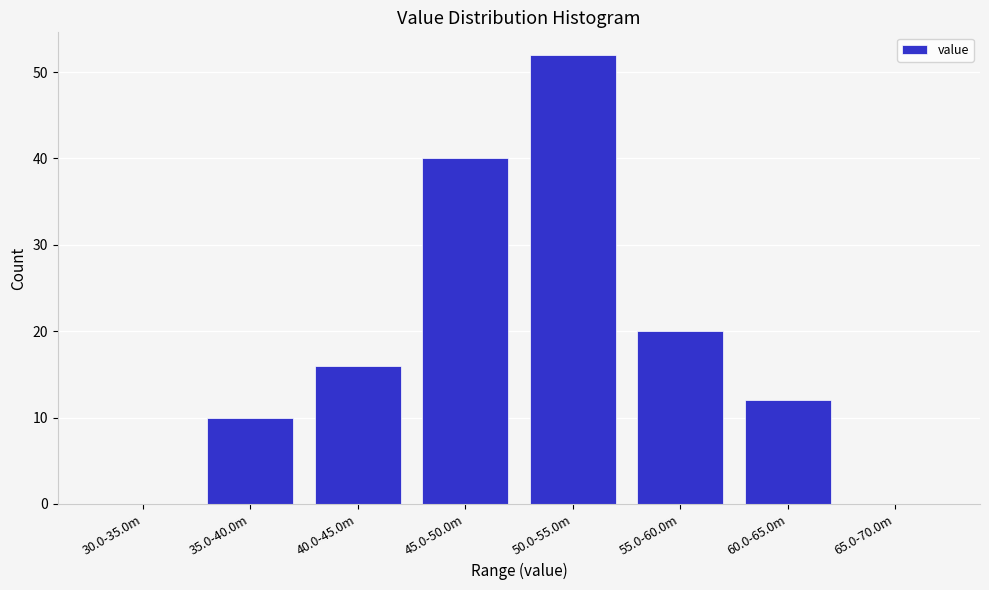

Reading right to left, list all the values displayed in this chart.

65.0-70.0m=0	60.0-65.0m=12	55.0-60.0m=20	50.0-55.0m=52	45.0-50.0m=40	40.0-45.0m=16	35.0-40.0m=10	30.0-35.0m=0